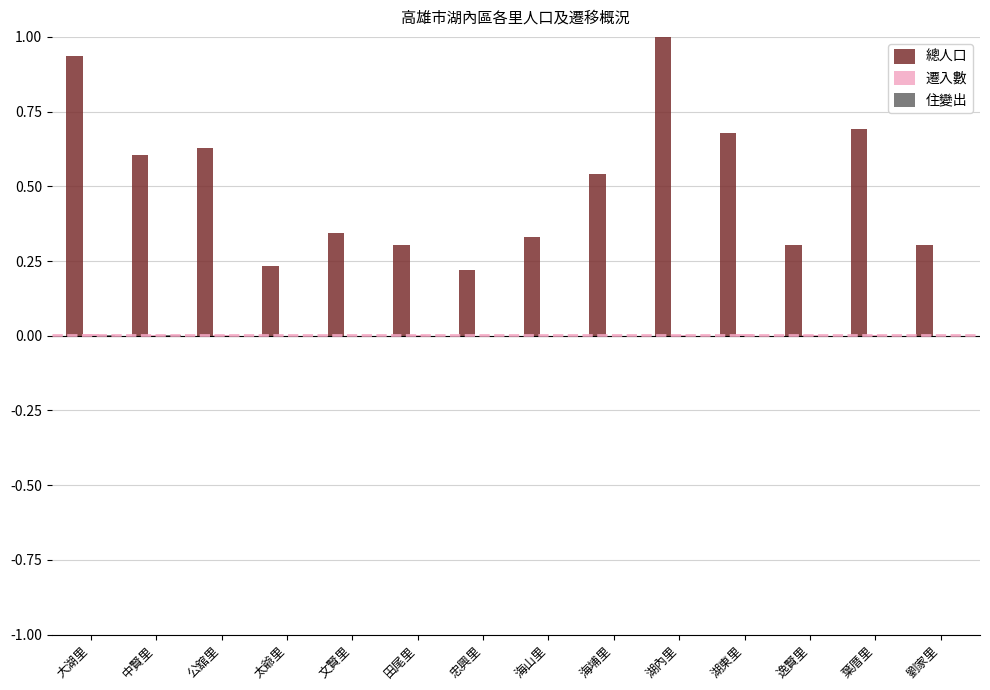

Which category has the highest value across all series?

湖內里